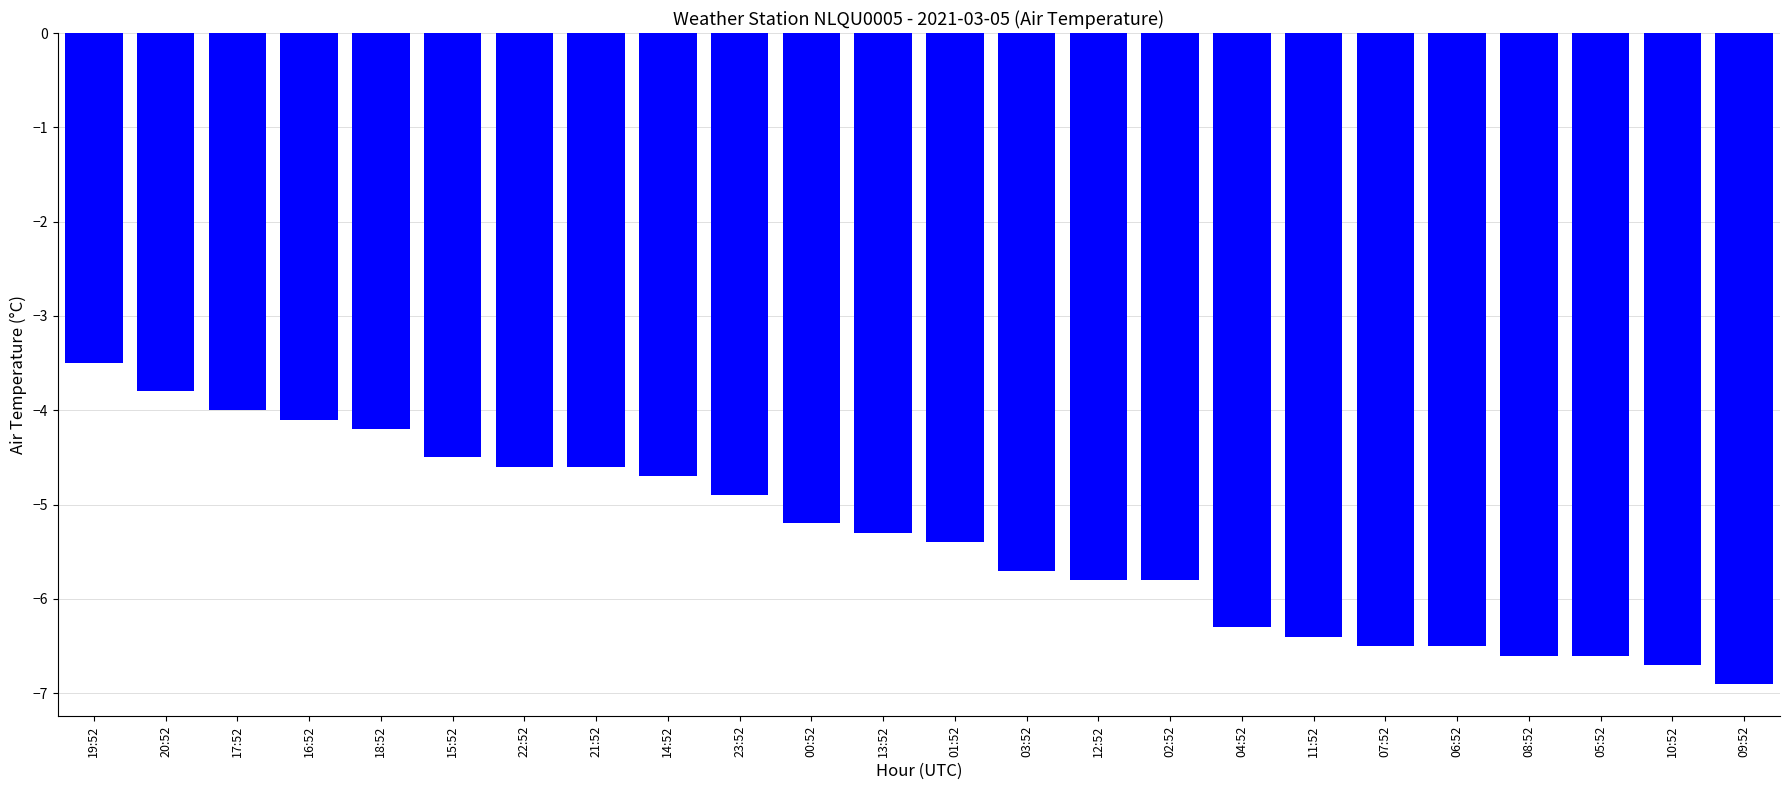

How many distinct data groups are displayed?

1